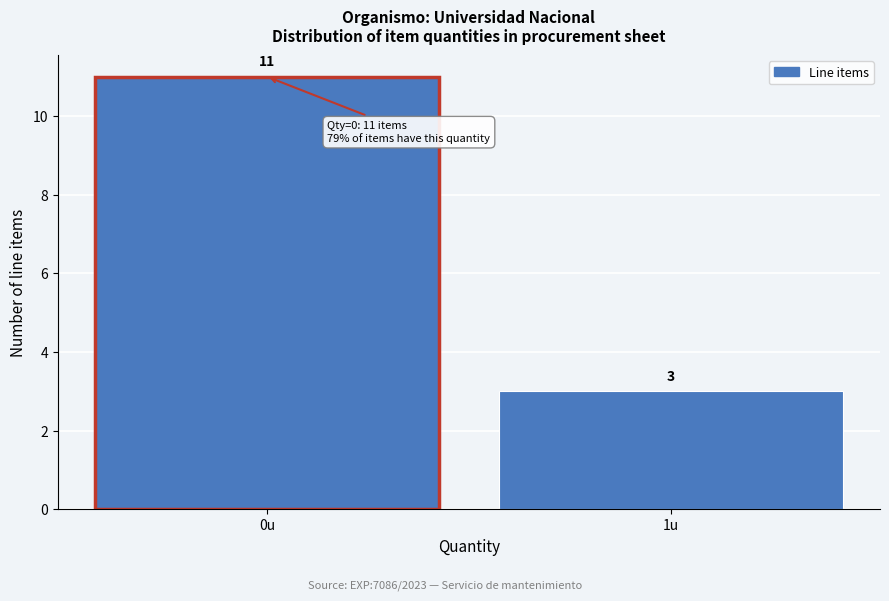

Reading left to right, extract all data points from this chart.

11	3